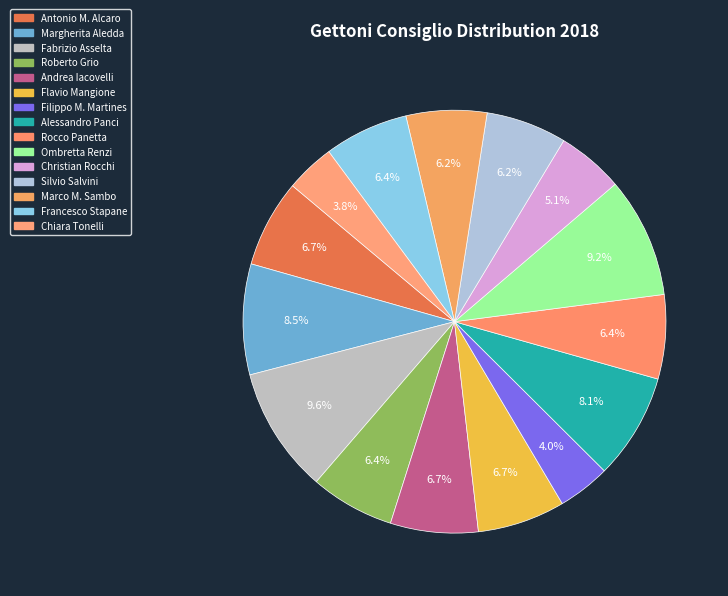

How many segments does this pie chart have?

15